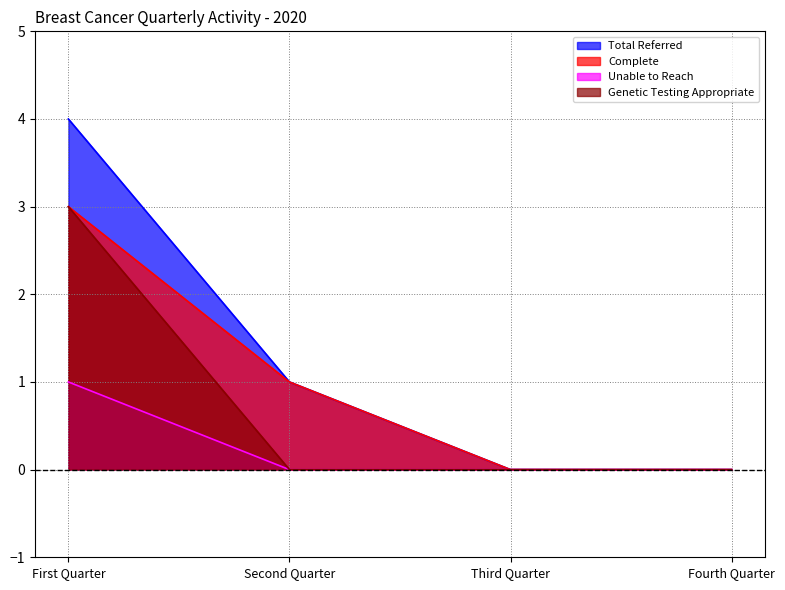

Reading left to right, transcribe all the data shown in this chart.

Total Referred: 4	1	0	0
Complete: 3	1	0	0
Unable to Reach: 1	0	0	0
Genetic Testing Appropriate: 3	0	0	0